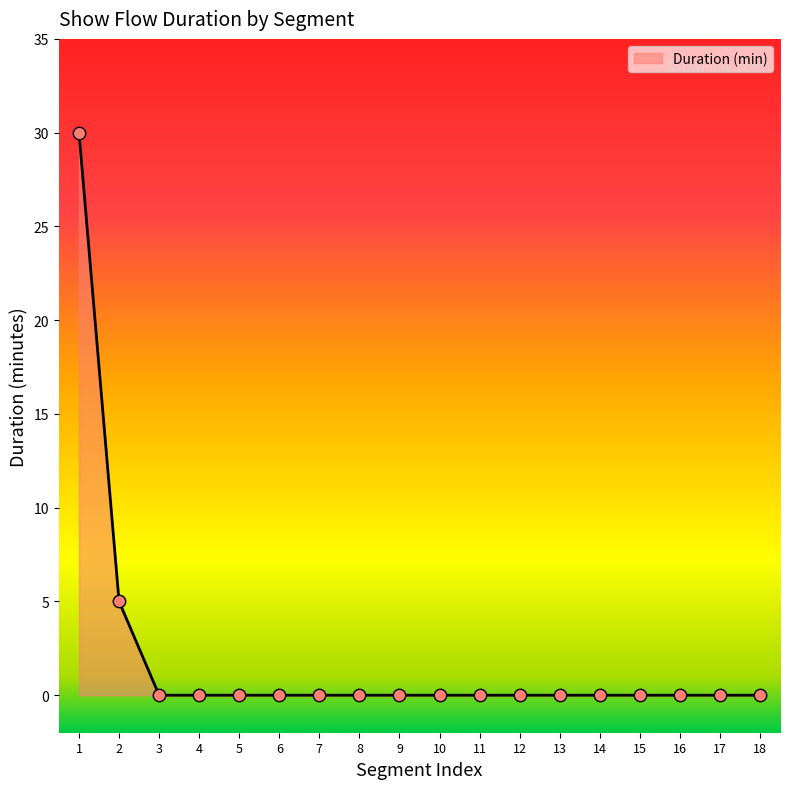

What is the change in value from 2 to 9?

-5